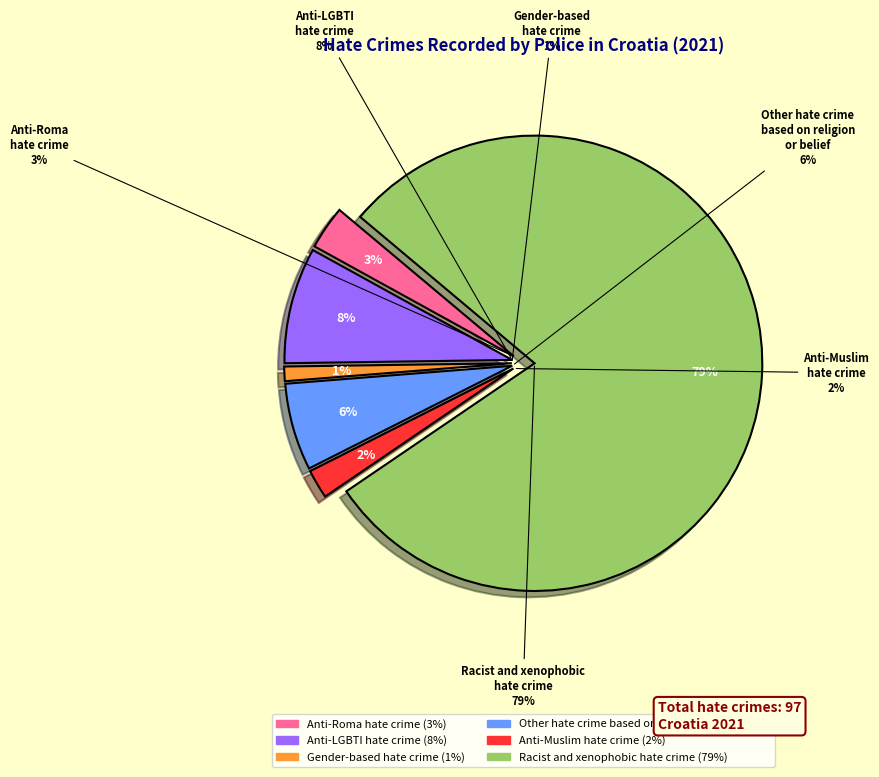

Is it true that Anti-Roma hate crime is 18% of the pie?

False